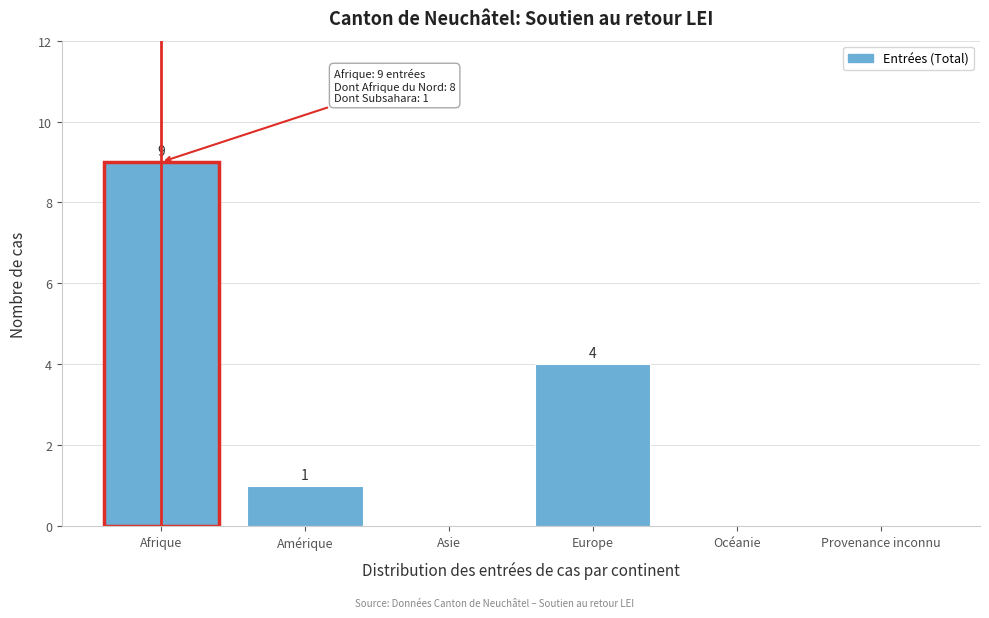

Reading left to right, list all the values displayed in this chart.

Afrique=9	Amérique=1	Asie=0	Europe=4	Océanie=0	Provenance inconnu=0